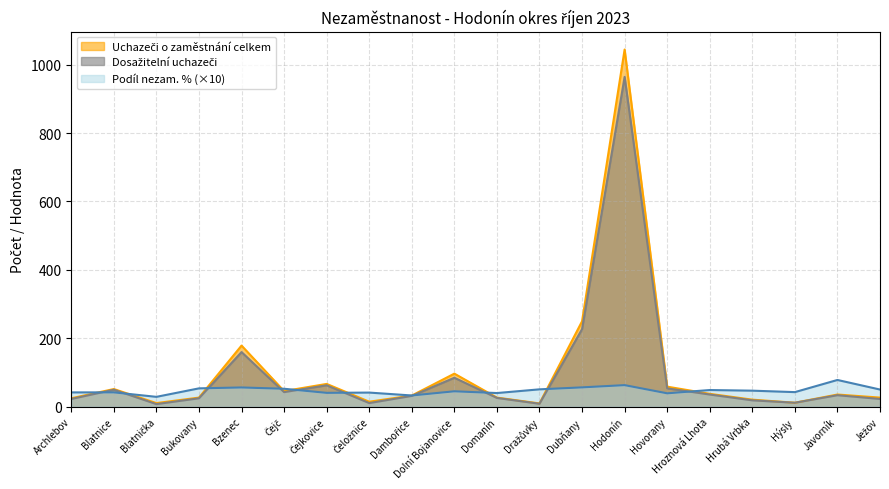

Which label corresponds to the smallest value in the chart?

Blatnička